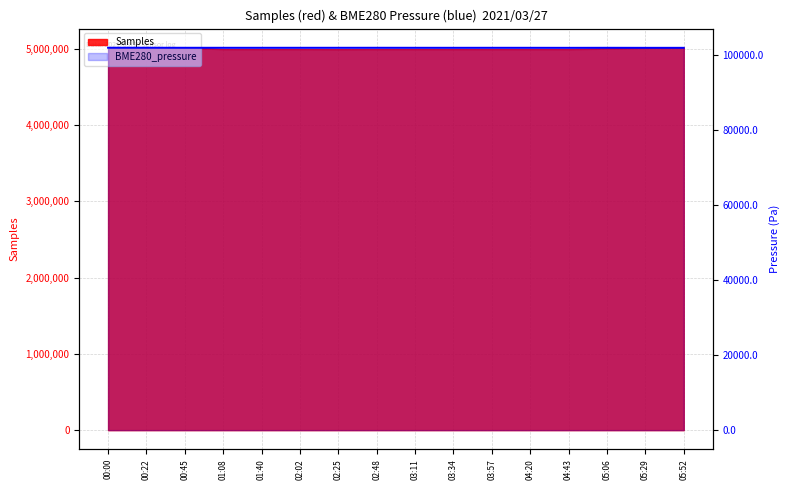

Between 02:02 and 03:34, which is larger?

02:02